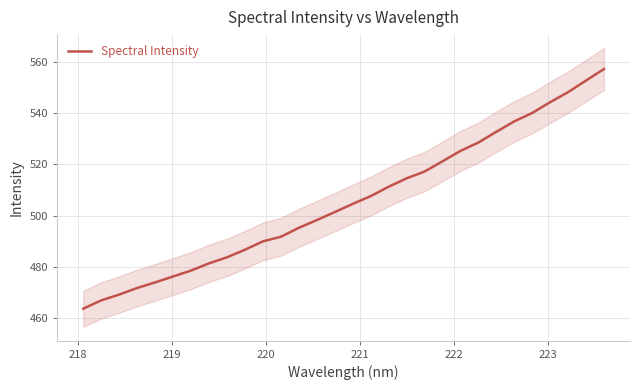

Reading left to right, transcribe all the data shown in this chart.

463.6	466.8	469.1	471.7	473.9	476.2	478.5	481.3	483.7	486.7	489.9	491.7	495.2	498.3	501.4	504.6	507.6	511.3	514.6	517.2	521.2	525.3	528.6	532.8	536.8	540.1	544.3	548.3	552.8	557.3